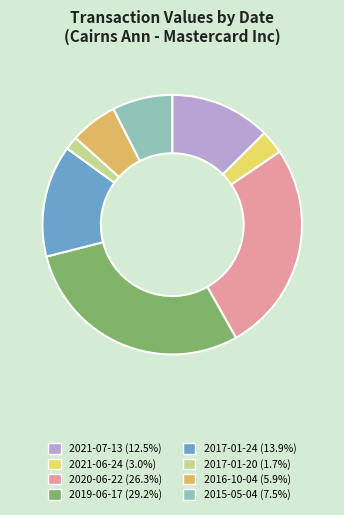

Is there a majority slice in this chart?

No